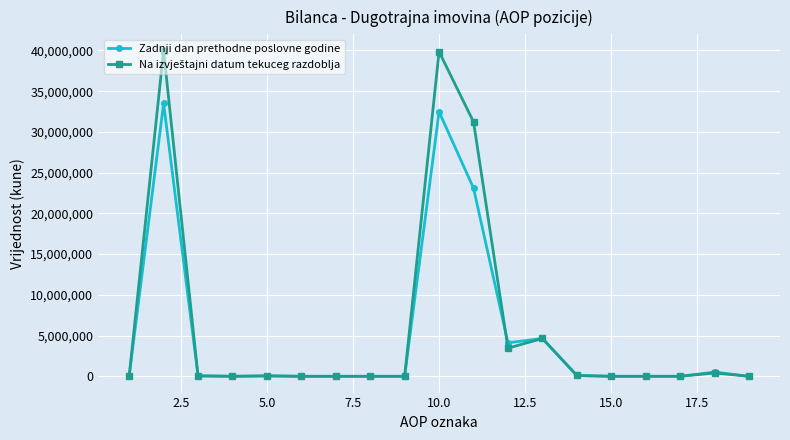

True or false: Zadnji dan prethodne poslovne godine has more than 1 points higher than both neighbors.

True